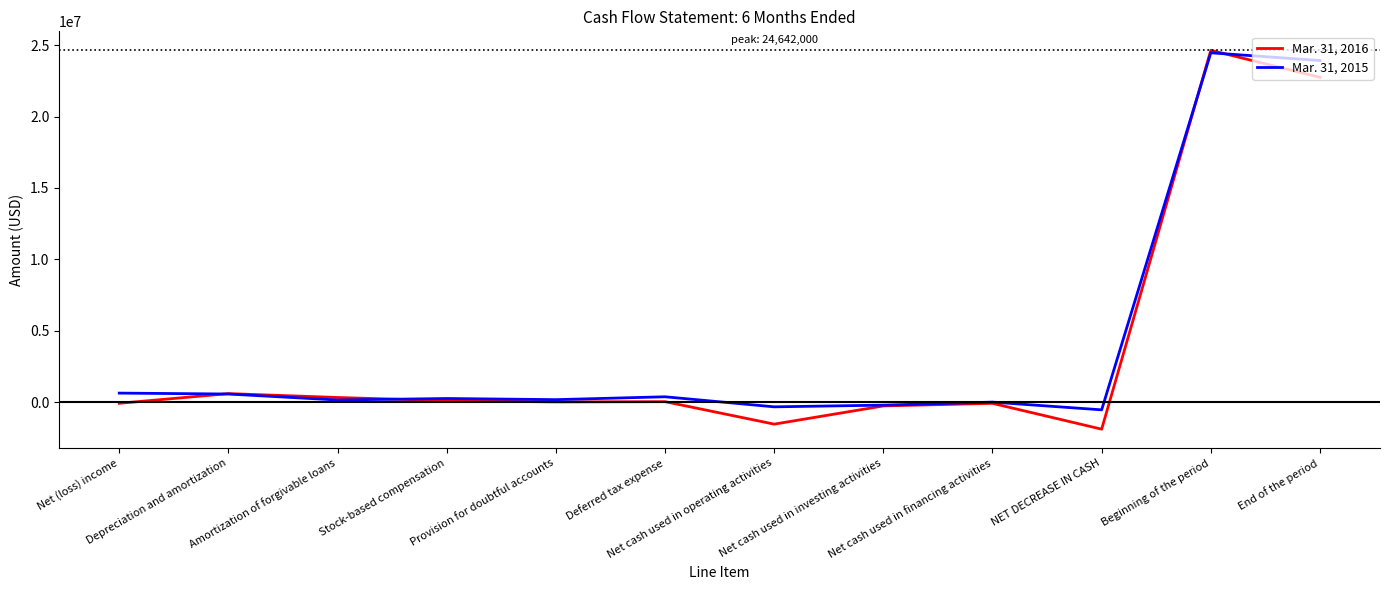

Which series has the widest spread of values?

Mar. 31, 2016